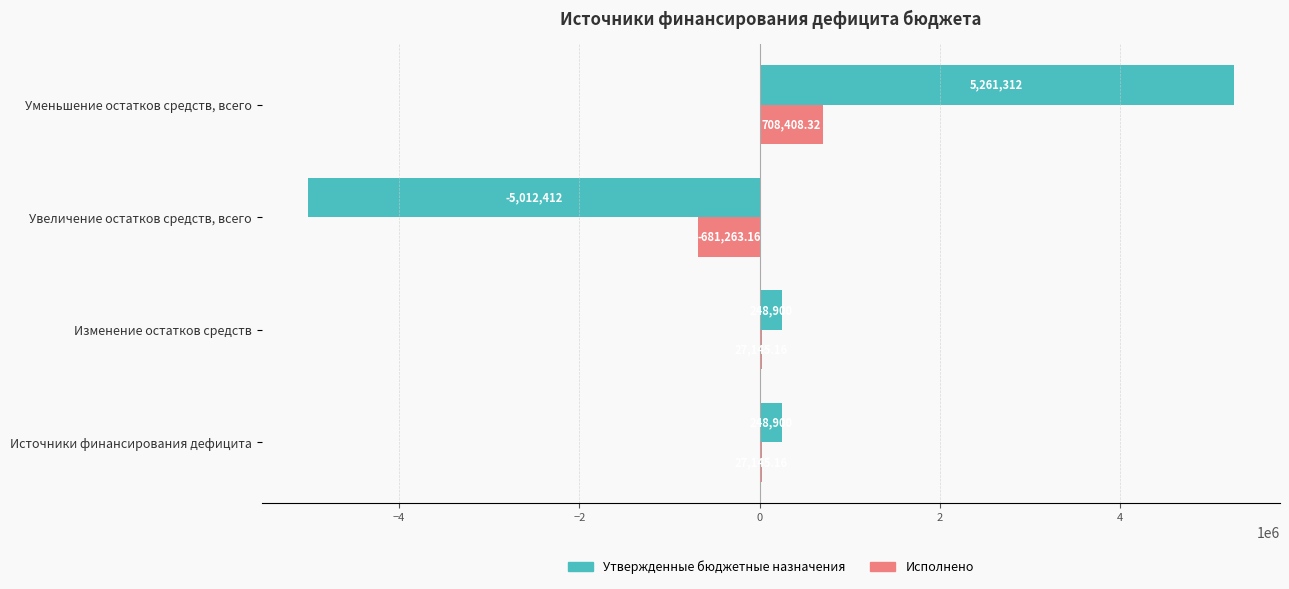

What is the sum of all Утвержденные бюджетные назначения values?

746700.0